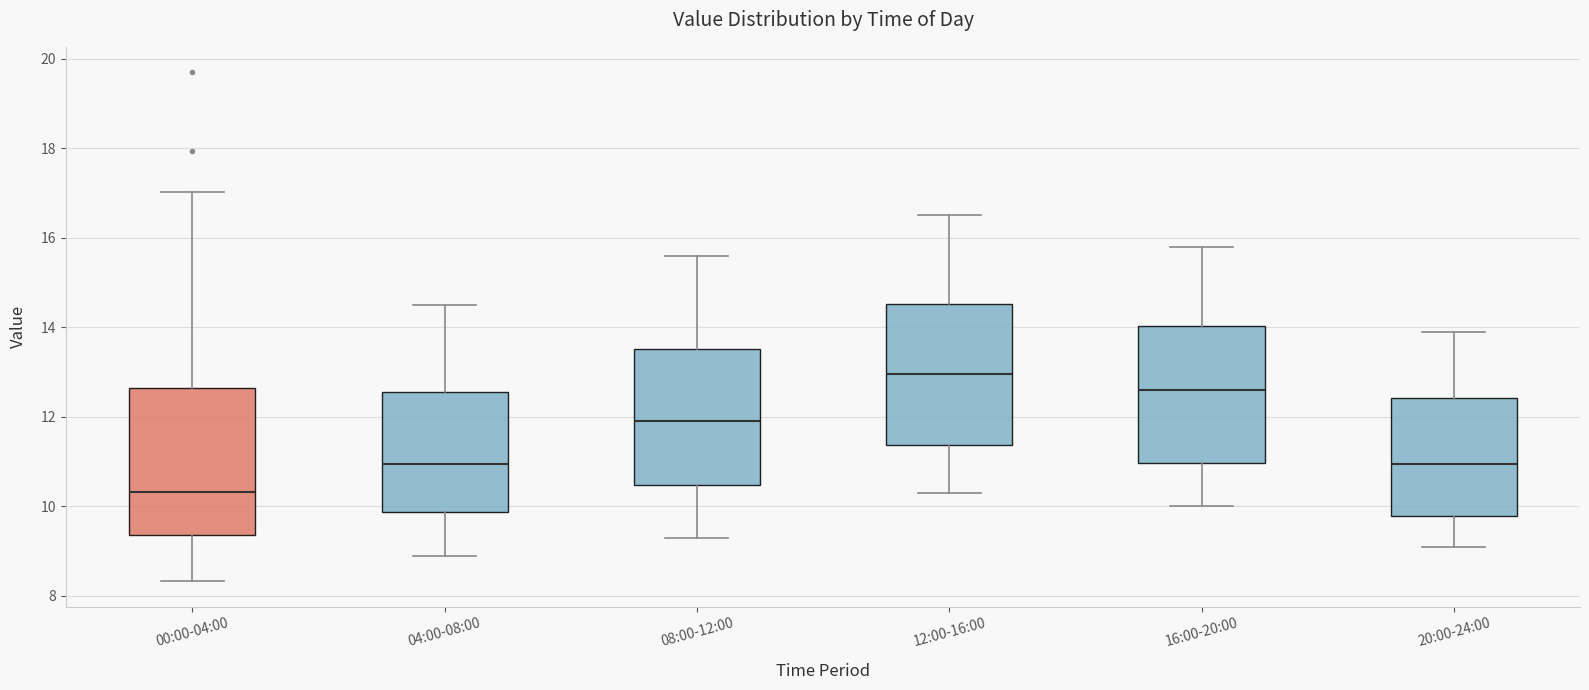

Reading left to right, transcribe this box plot: for each box, give where its median line is, the range the box spans, and where its two whiskers end, as read against the y-axis. The values are not printed on the chart, so give them approximately, as read against the axis.

00:00-04:00: median 10.4, box 9.4 to 12.6, whiskers 8.4 to 17.0
04:00-08:00: median 11.0, box 9.8 to 12.6, whiskers 9.0 to 14.6
08:00-12:00: median 12.0, box 10.4 to 13.6, whiskers 9.4 to 15.6
12:00-16:00: median 13.0, box 11.4 to 14.6, whiskers 10.4 to 16.6
16:00-20:00: median 12.6, box 11.0 to 14.0, whiskers 10.0 to 15.8
20:00-24:00: median 11.0, box 9.8 to 12.4, whiskers 9.2 to 14.0